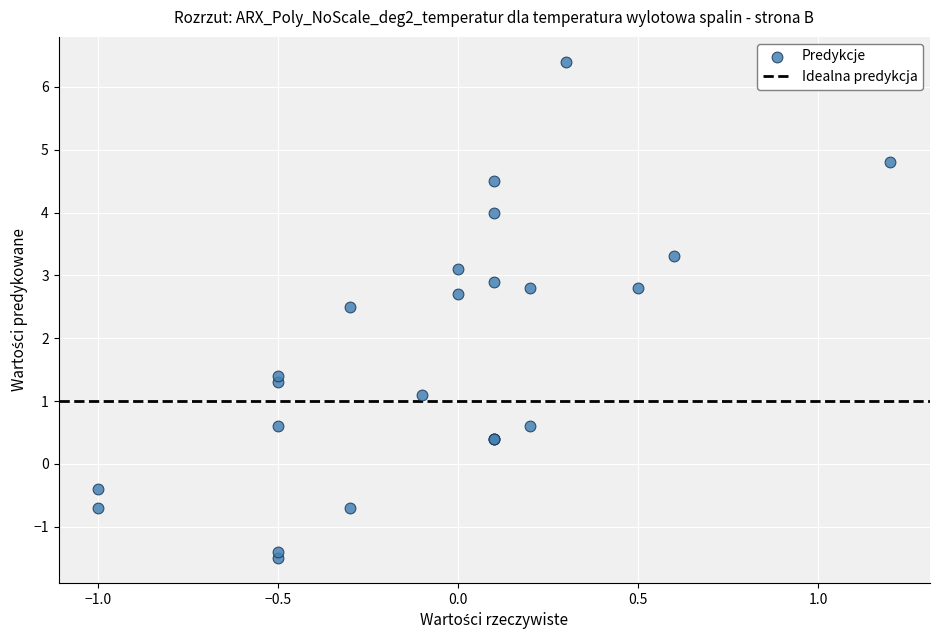

What Y value in the scatter plot is closest to 2?

2.5